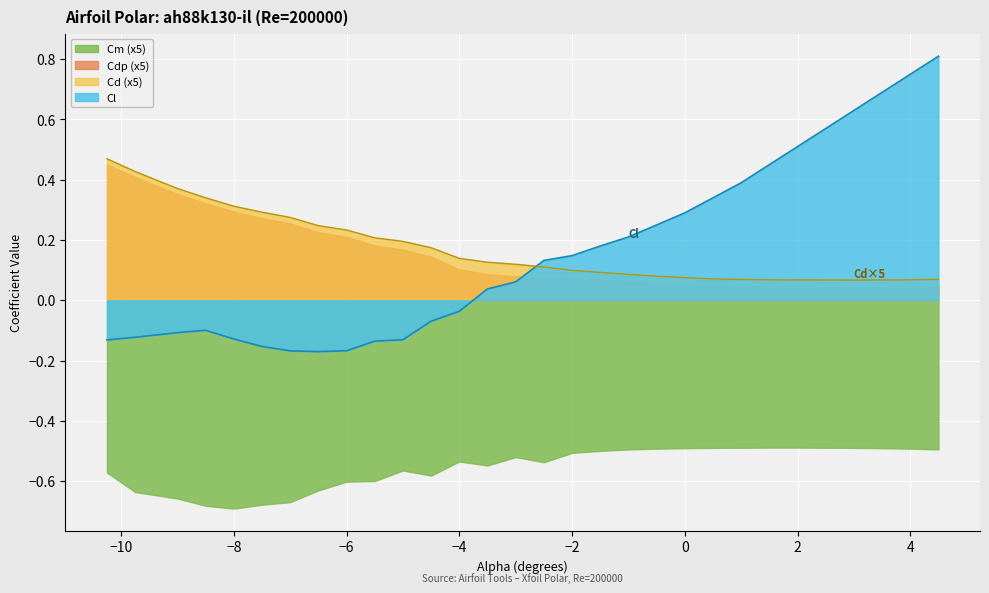

True or false: Cd and Cl intersect in this chart.

True